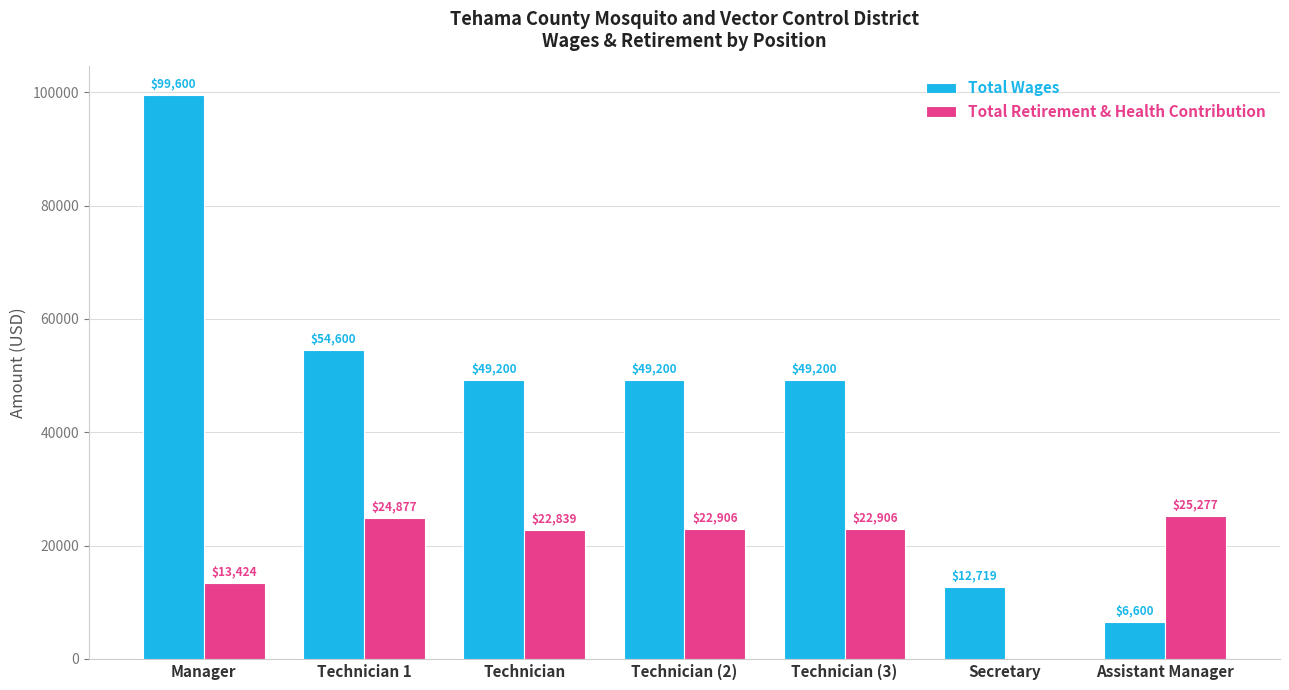

Which series has the widest spread of values?

Total Wages